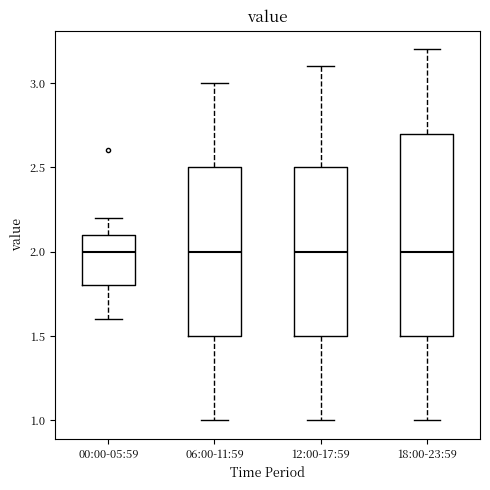

Reading left to right, read every box against the y-axis: the position of its median line, the range the box covers, and the ends of its whiskers. The values are not printed on the chart, so give them approximately, as read against the axis.

00:00-05:59: median 2.0, box 1.8 to 2.1, whiskers 1.6 to 2.2
06:00-11:59: median 2.0, box 1.5 to 2.5, whiskers 1.0 to 3.0
12:00-17:59: median 2.0, box 1.5 to 2.5, whiskers 1.0 to 3.1
18:00-23:59: median 2.0, box 1.5 to 2.7, whiskers 1.0 to 3.2